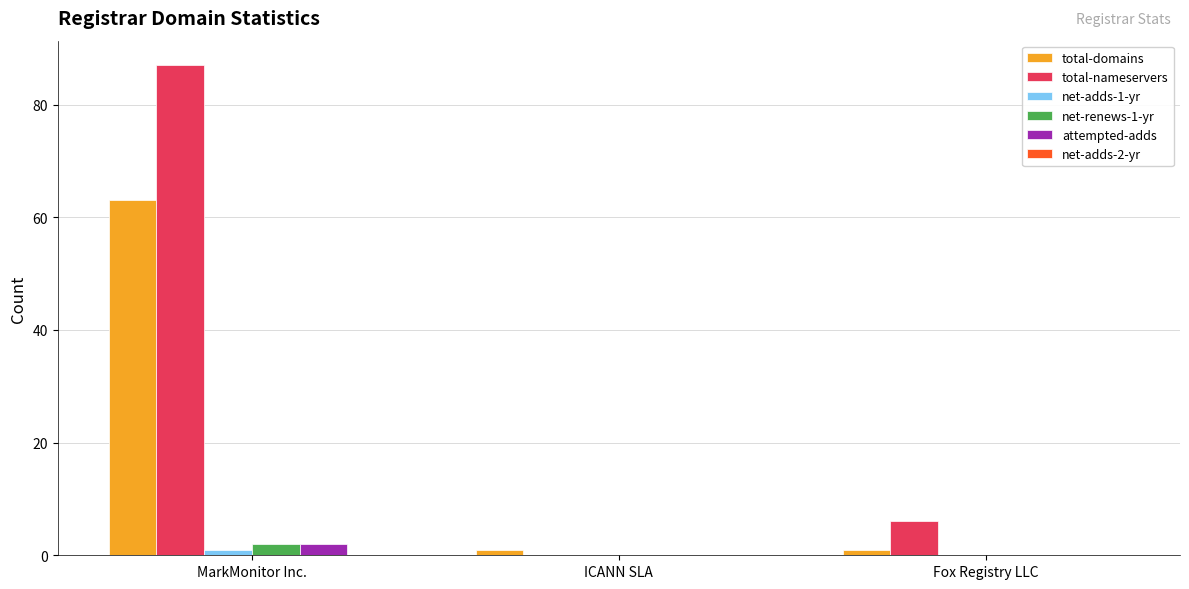

Between MarkMonitor Inc. and ICANN SLA, which series saw the biggest shift?

total-nameservers